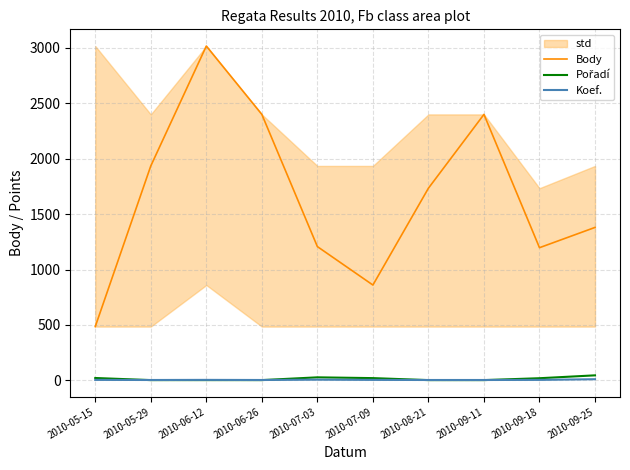

Rank the series at 2010-07-09 from highest to lowest value.

Body, Pořadí, Koef.